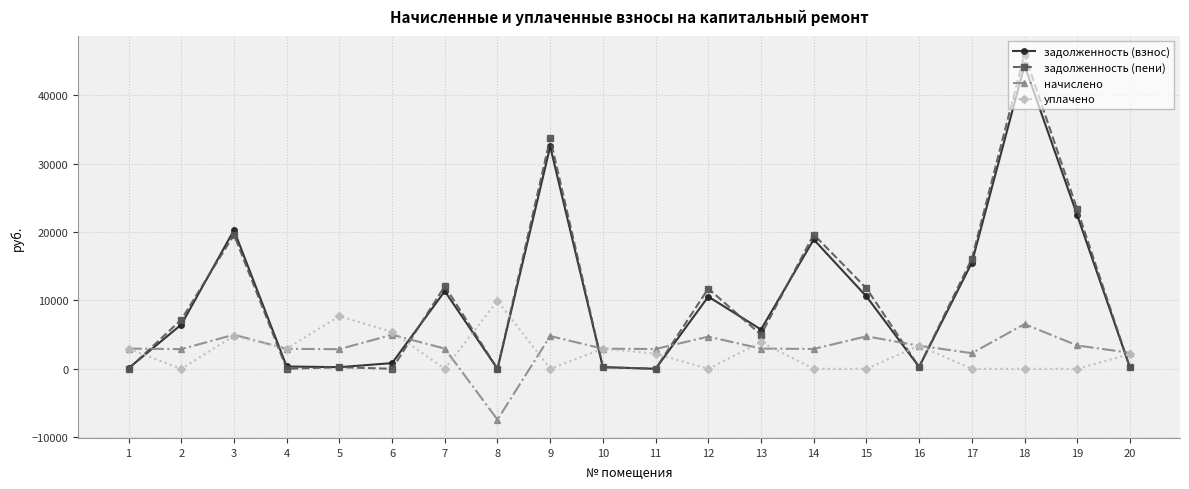

How many negative values does the начислено series have?

1